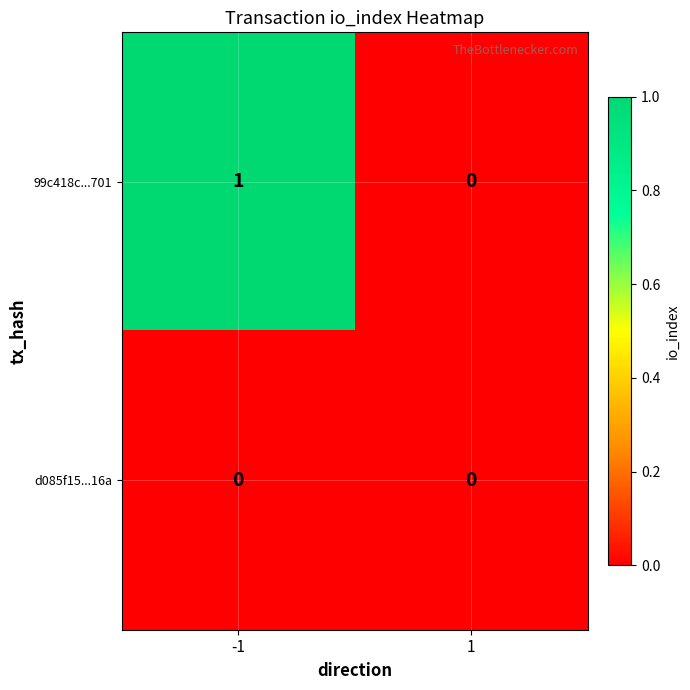

The 99c418c...701 series shows 1 at -1. True or false?

True